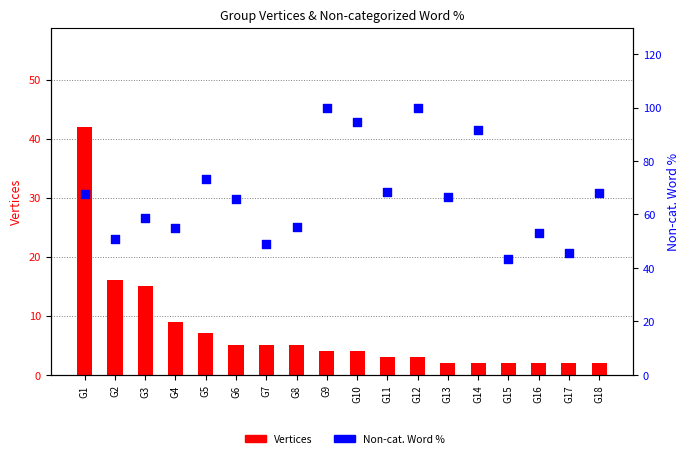

At which category is the sum across all series the highest?

G1